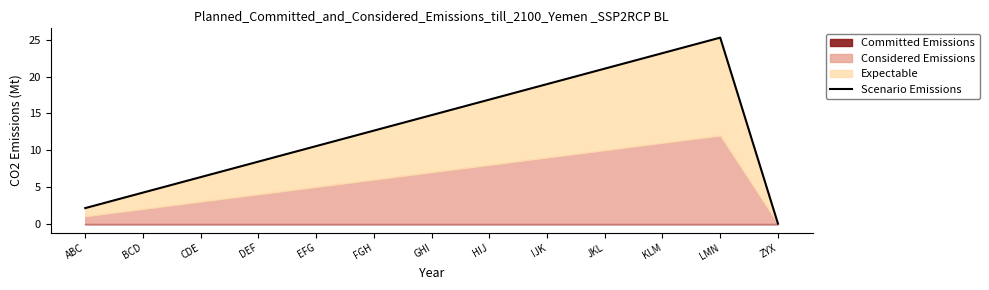

What is the difference between the second highest and minimum values?

23.2